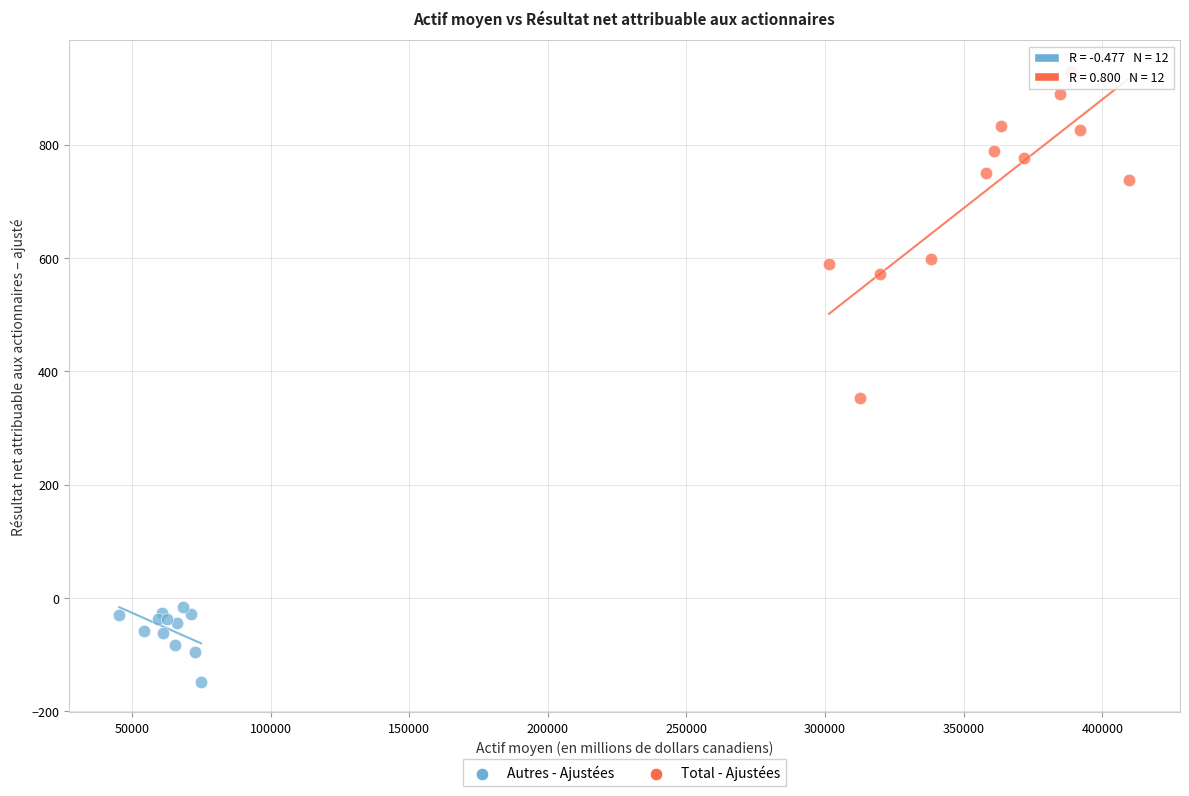

What are all the series names shown in the legend?

Autres - Ajustées, Total - Ajustées